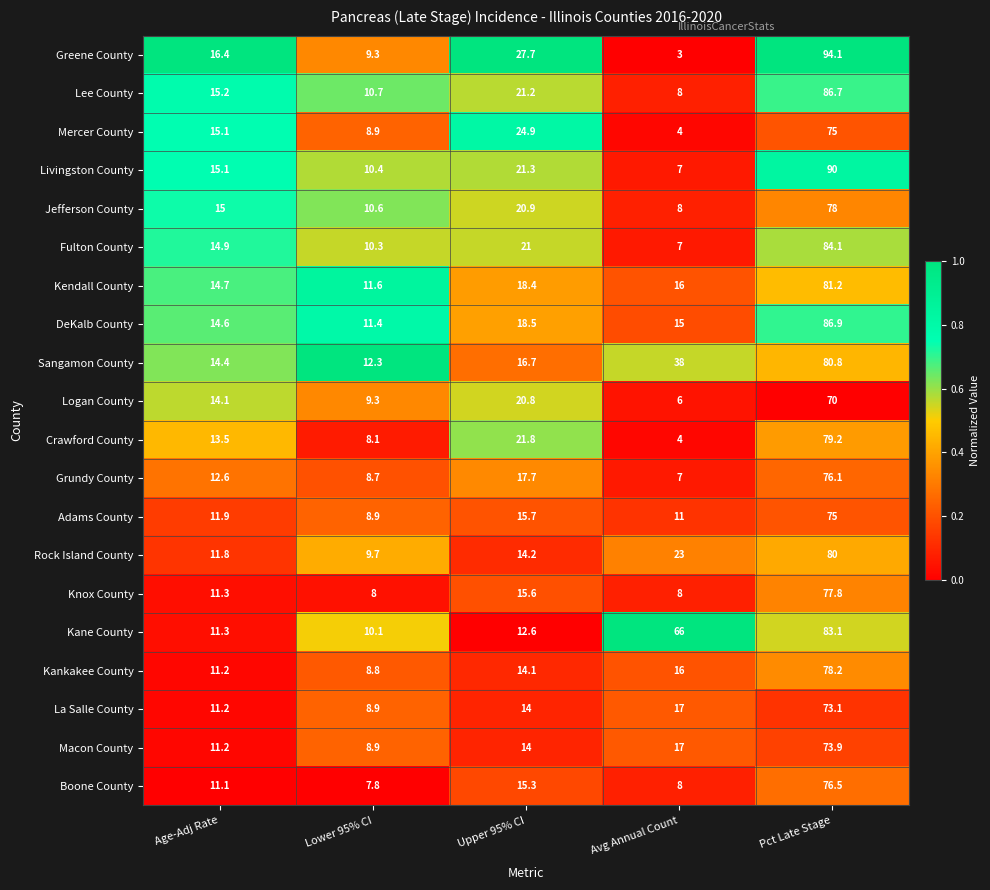

At which label does Mercer County reach its peak?

Pct Late Stage